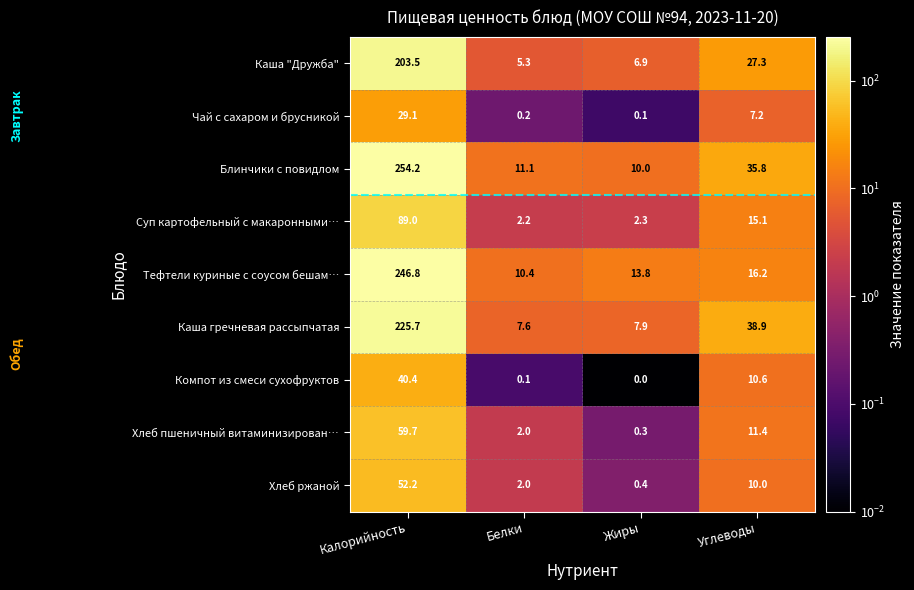

What is the approximate value of Тефтели куриные с соусом бешам… at Белки?

10.4